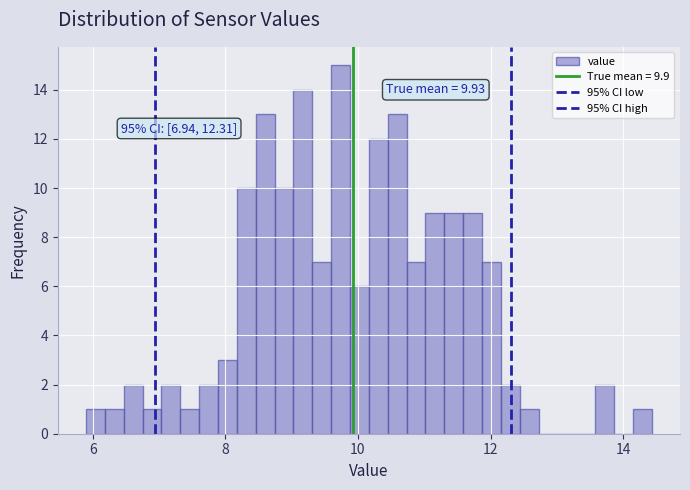

Read against the x-axis, roughly where is the centre of the tallest bar?

9.8